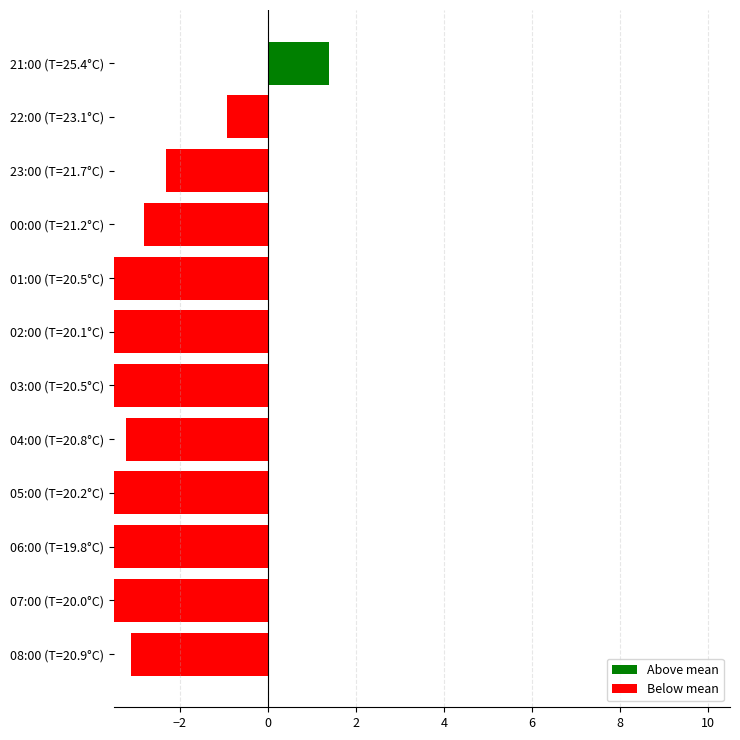

The value at 03:00 (T=20.5°C) is -3.5. True or false?

True